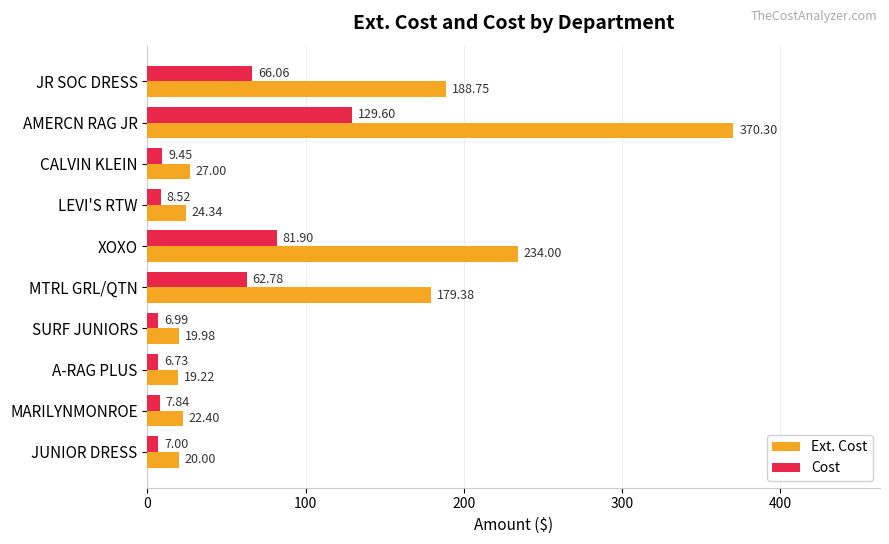

What is the maximum value for Ext. Cost?

370.3